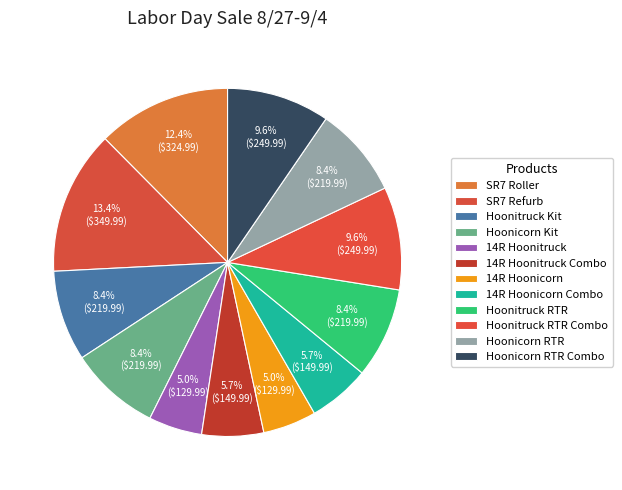

Which category has the biggest portion of the pie?

SR7 Refurb